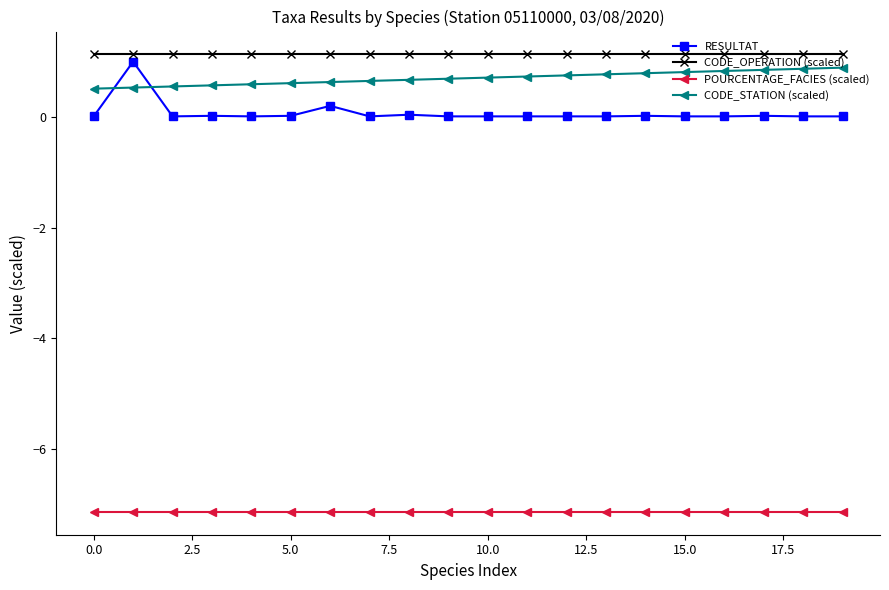

Which series ends up on top after the final intersection of CODE_STATION (scaled) and RESULTAT?

CODE_STATION (scaled)